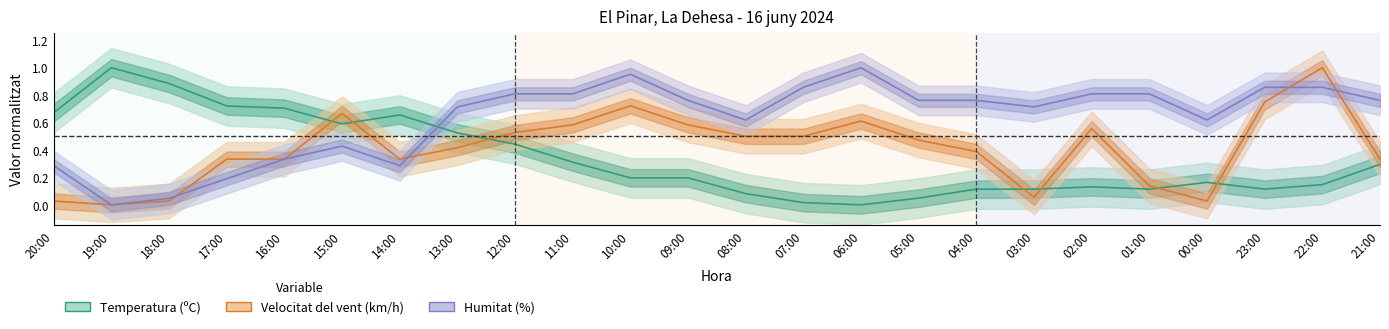

How many interior local valleys does the Temperatura (ºC) series have?

4